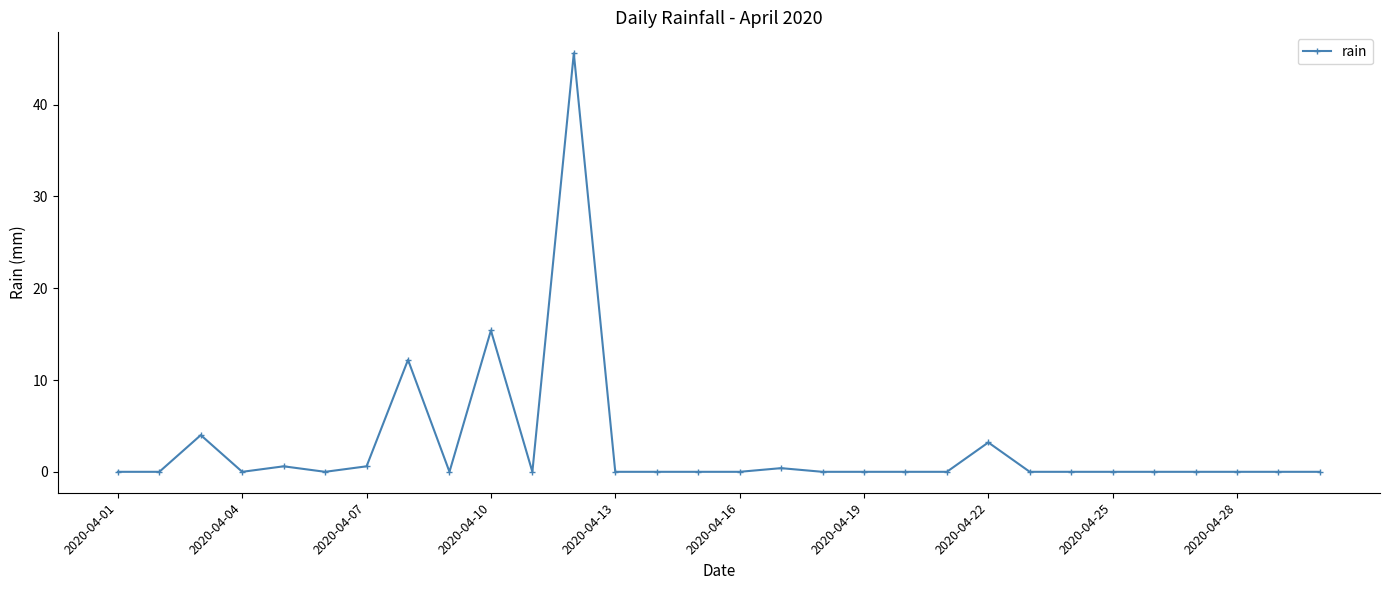

How many data points does each series have?

30